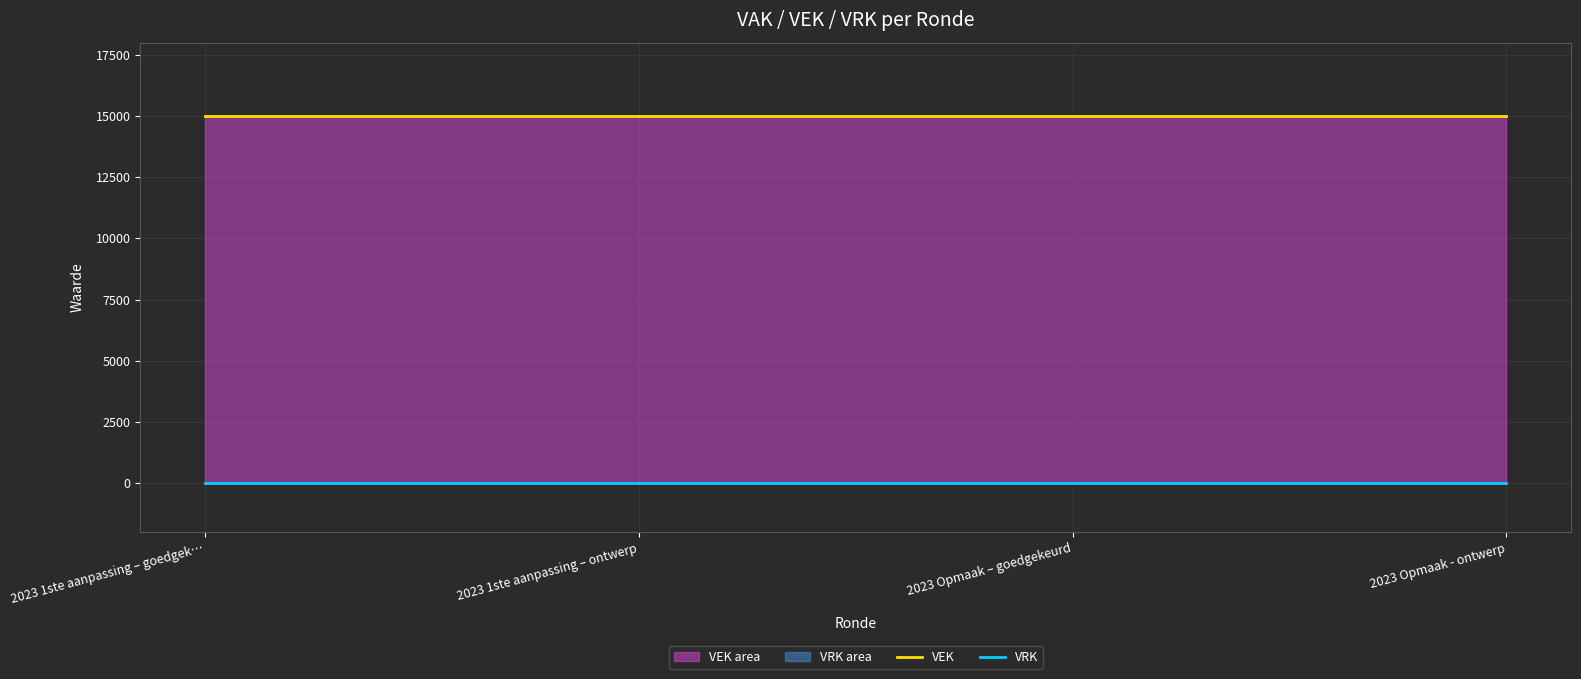

What position from the right is 2023 Opmaak – goedgekeurd?

2